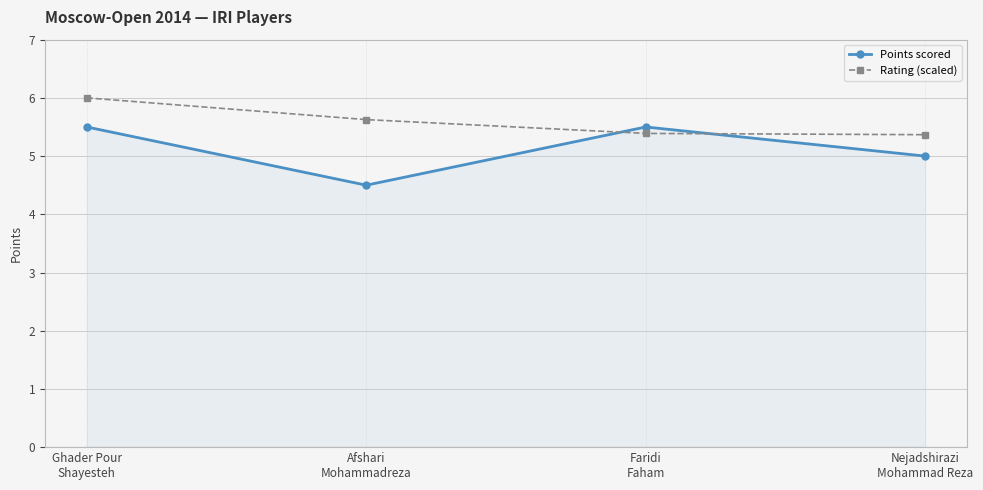

What position from the left is Faridi
Faham?

3